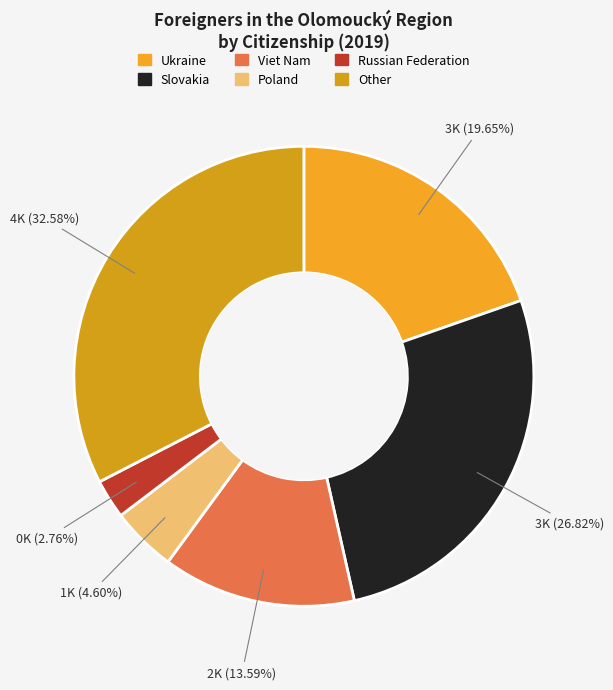

Is there any slice that represents more than half of the pie?

No